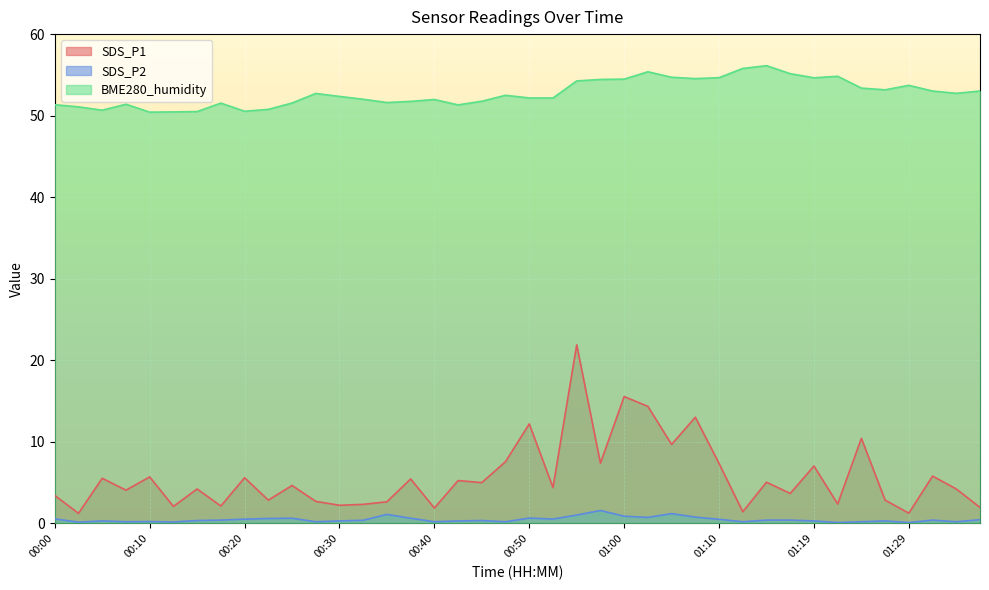

At which category does BME280_humidity reach its first local valley?

00:05